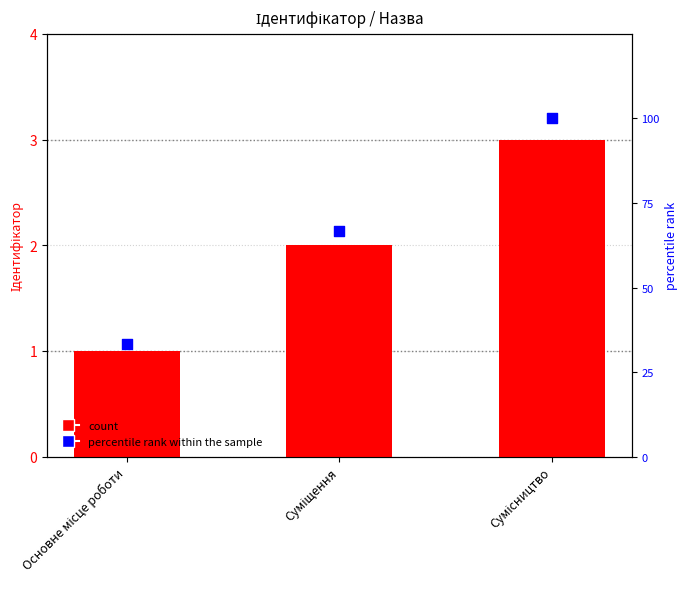

Which series reaches the minimum Y coordinate?

Ідентифікатор